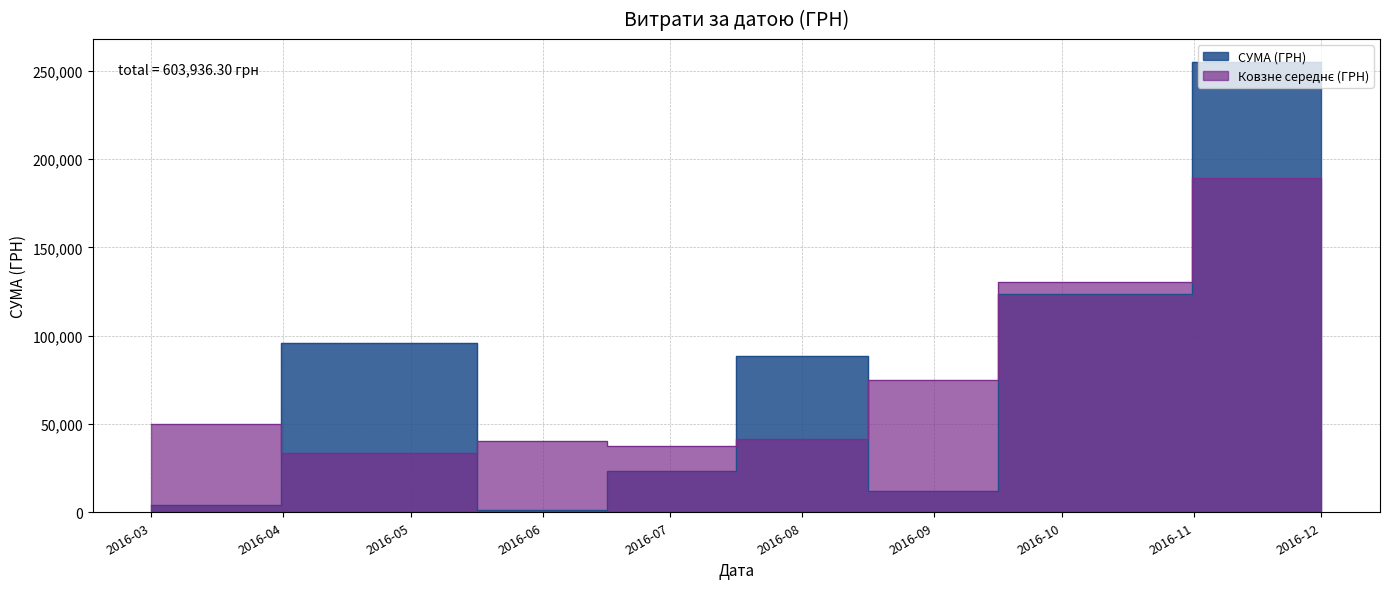

The chart shows a value of 549.2 at 28.07.2016. True or false?

False